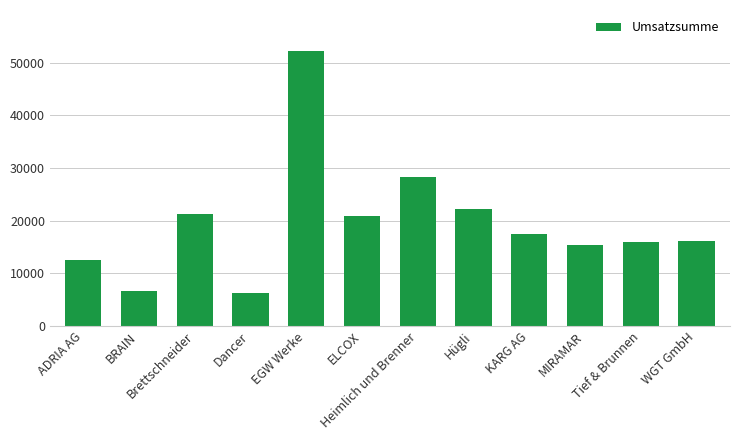

What is the average value?

19586